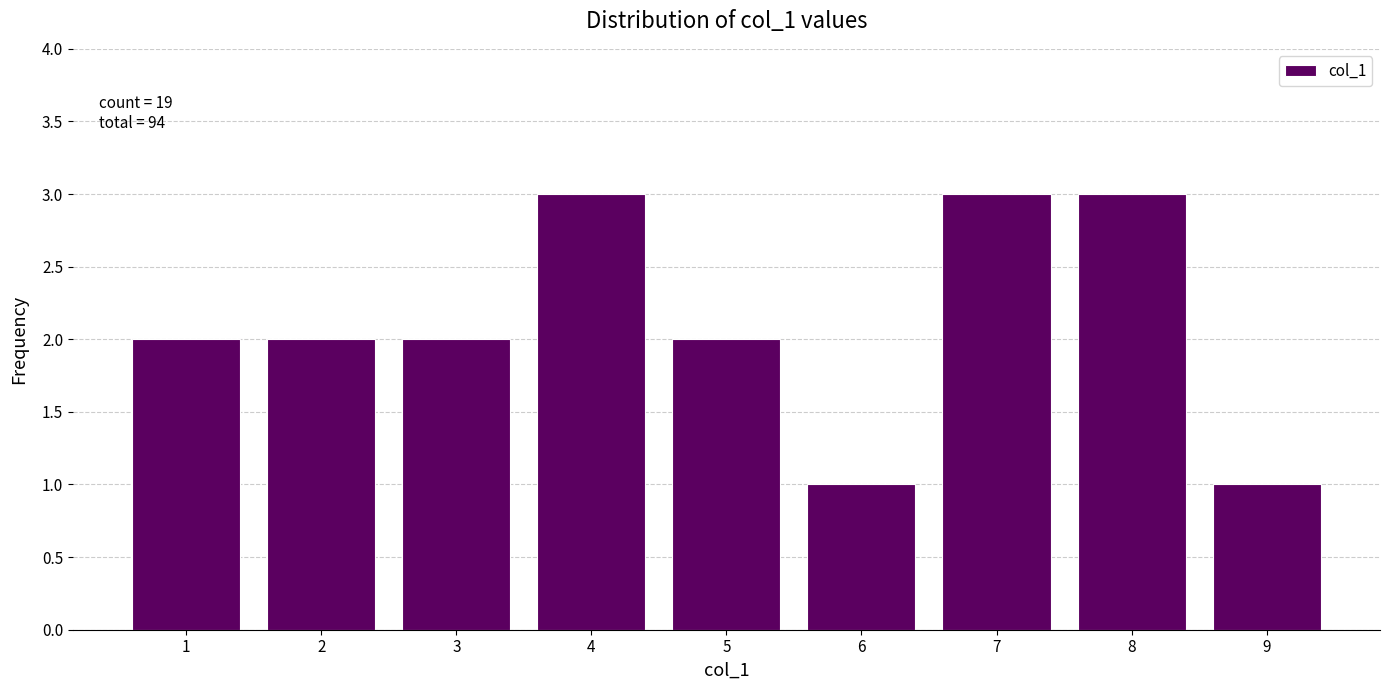

Reading right to left, extract all data points from this chart.

1	3	3	1	2	3	2	2	2